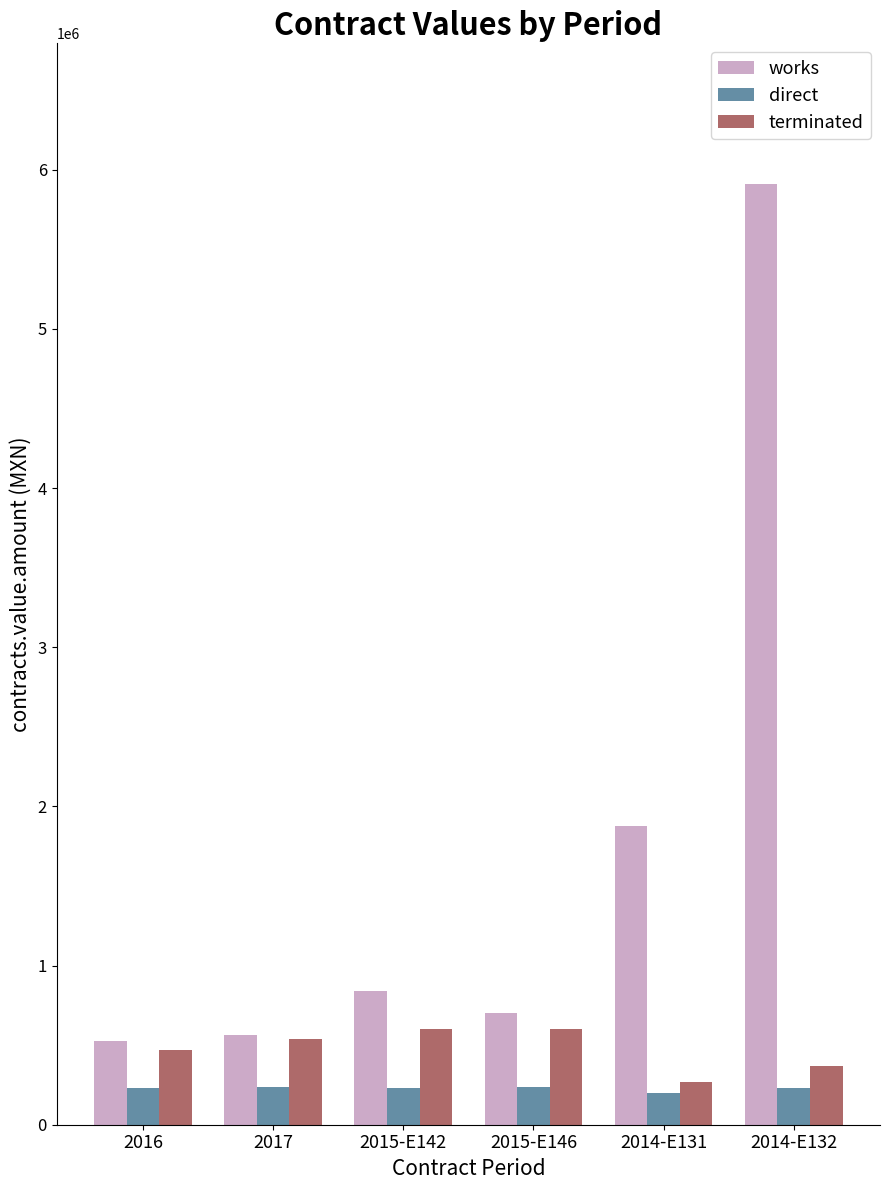

The terminated series shows 470000.0 at 2016. True or false?

True